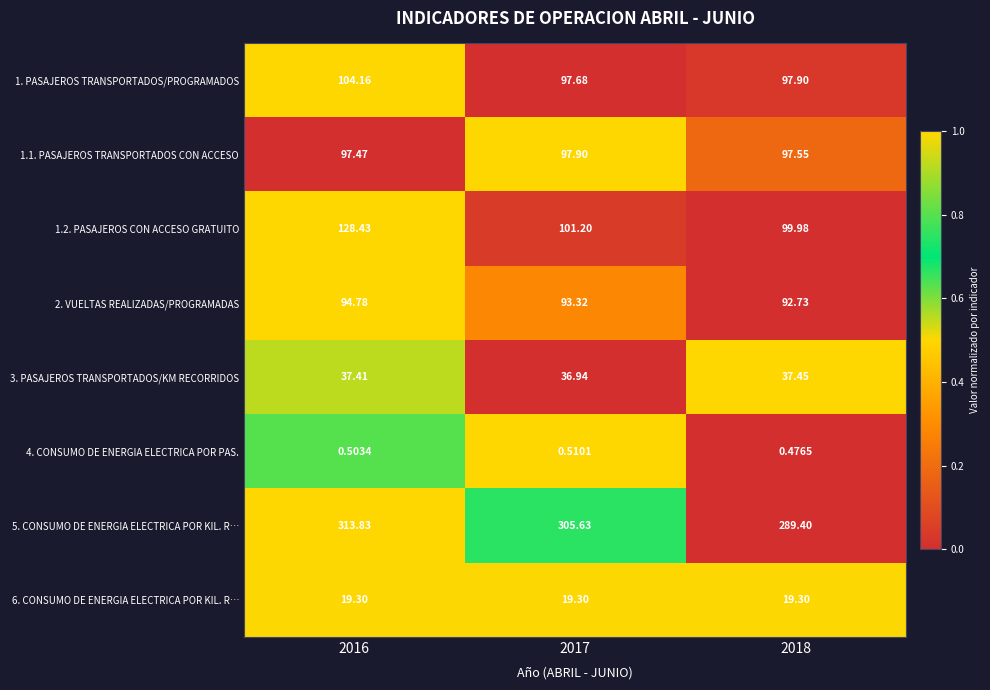

At how many categories does at least one series exceed 0?

3